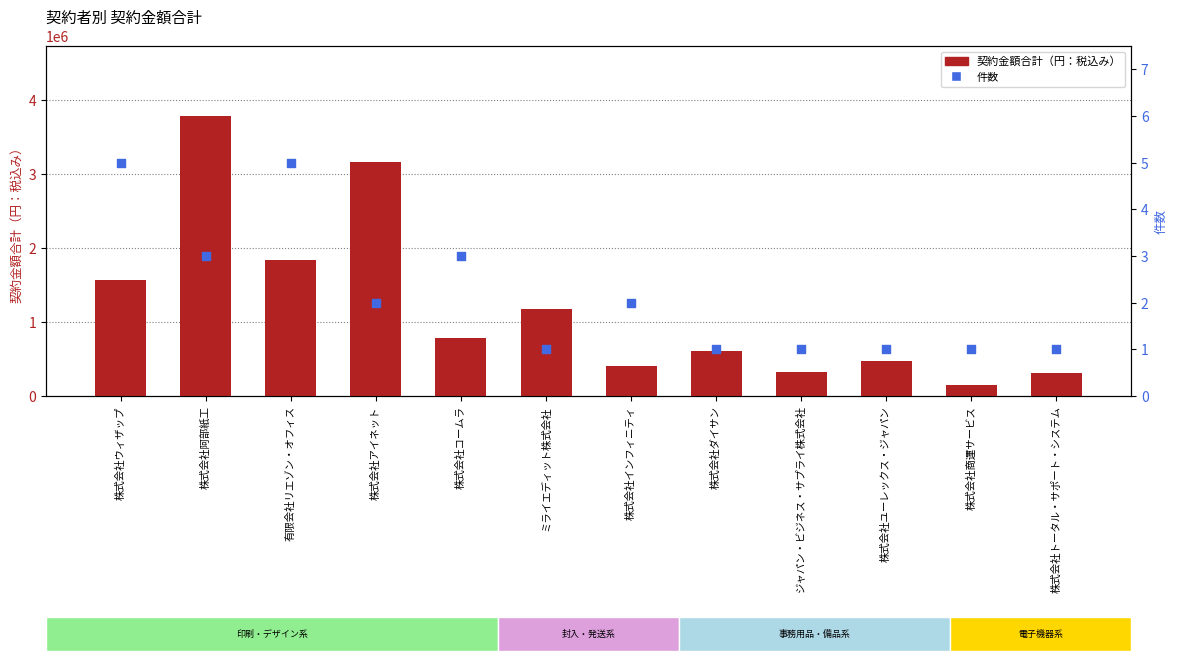

Which series reaches the minimum Y coordinate?

件数